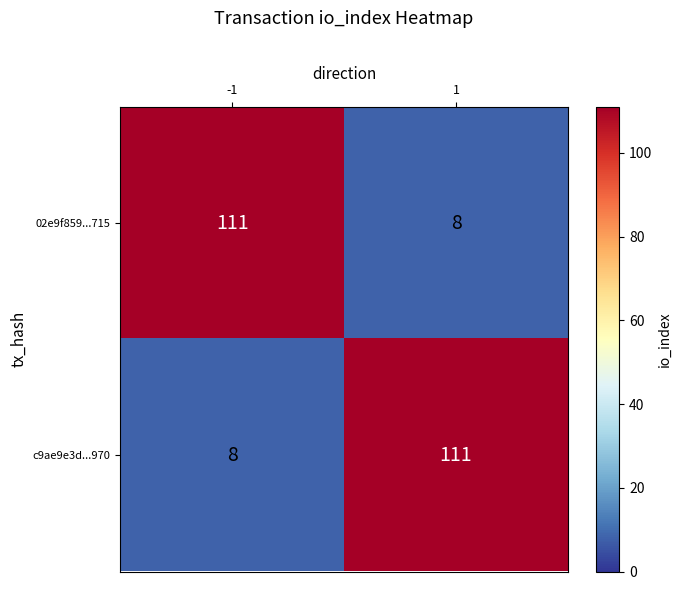

Read the c9ae9e3d...970 value at 1, to the nearest 10.

110